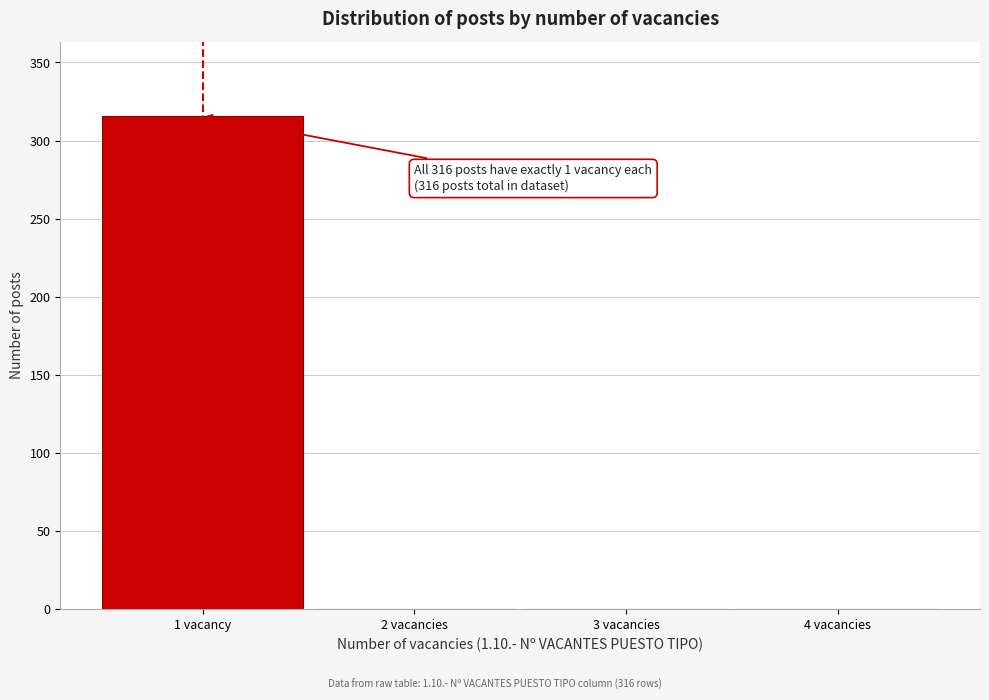

Reading right to left, extract all data points from this chart.

4 vacancies=0	3 vacancies=0	2 vacancies=0	1 vacancy=316